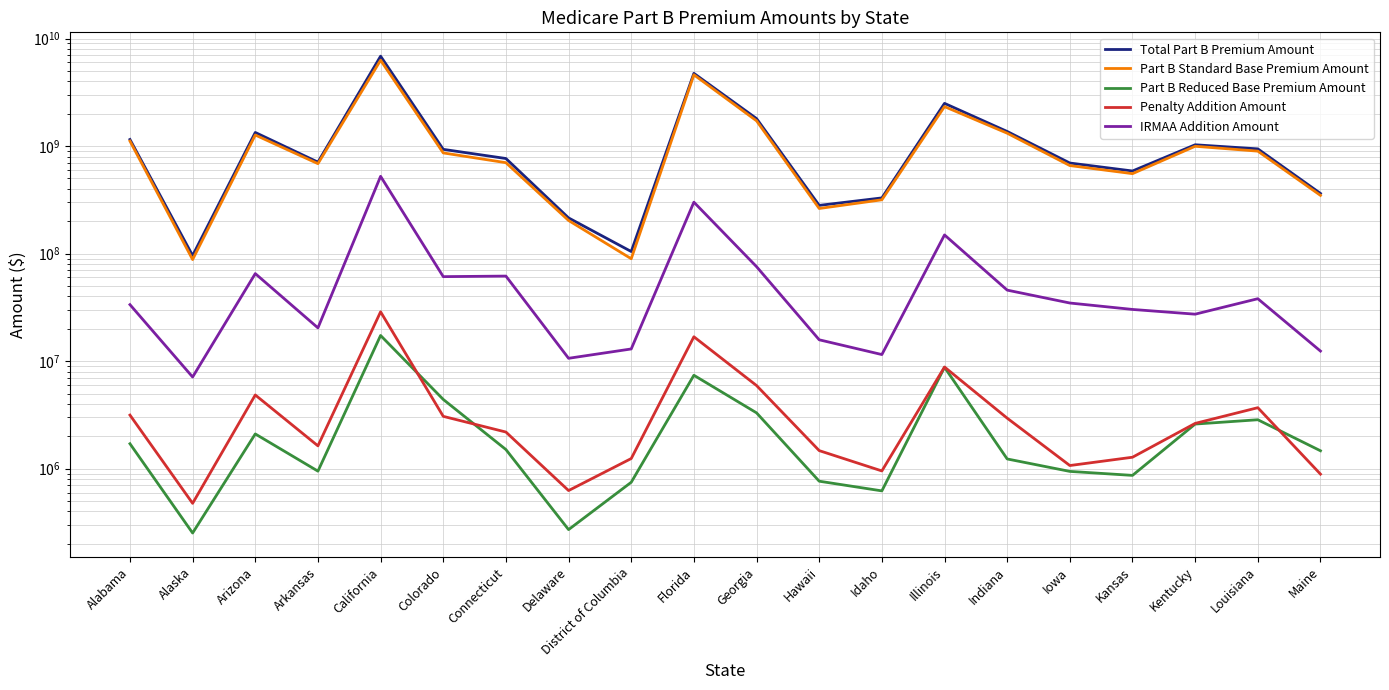

What is the greatest value displayed?

6858980571